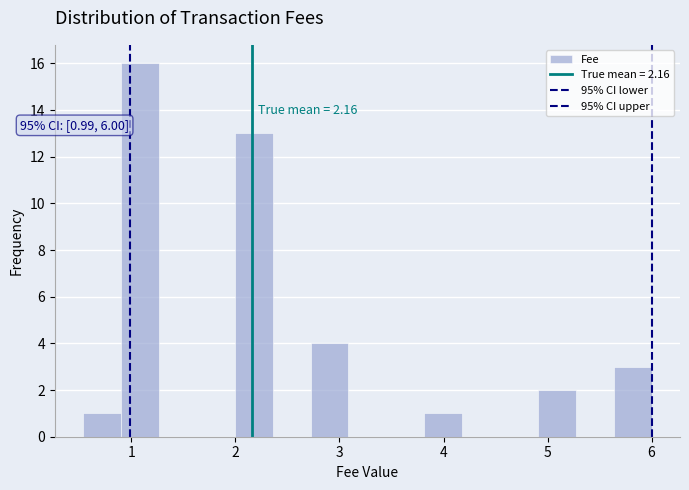

Read against the x-axis, roughly where is the centre of the tallest bar?

1.1